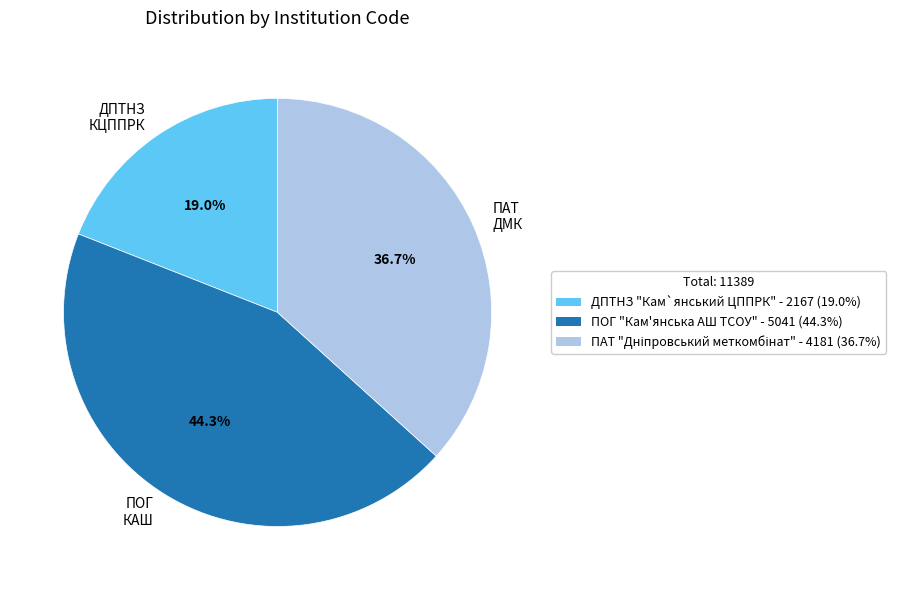

Which has a higher value, ПАТ ДМК or ПОГ КАШ?

ПОГ КАШ